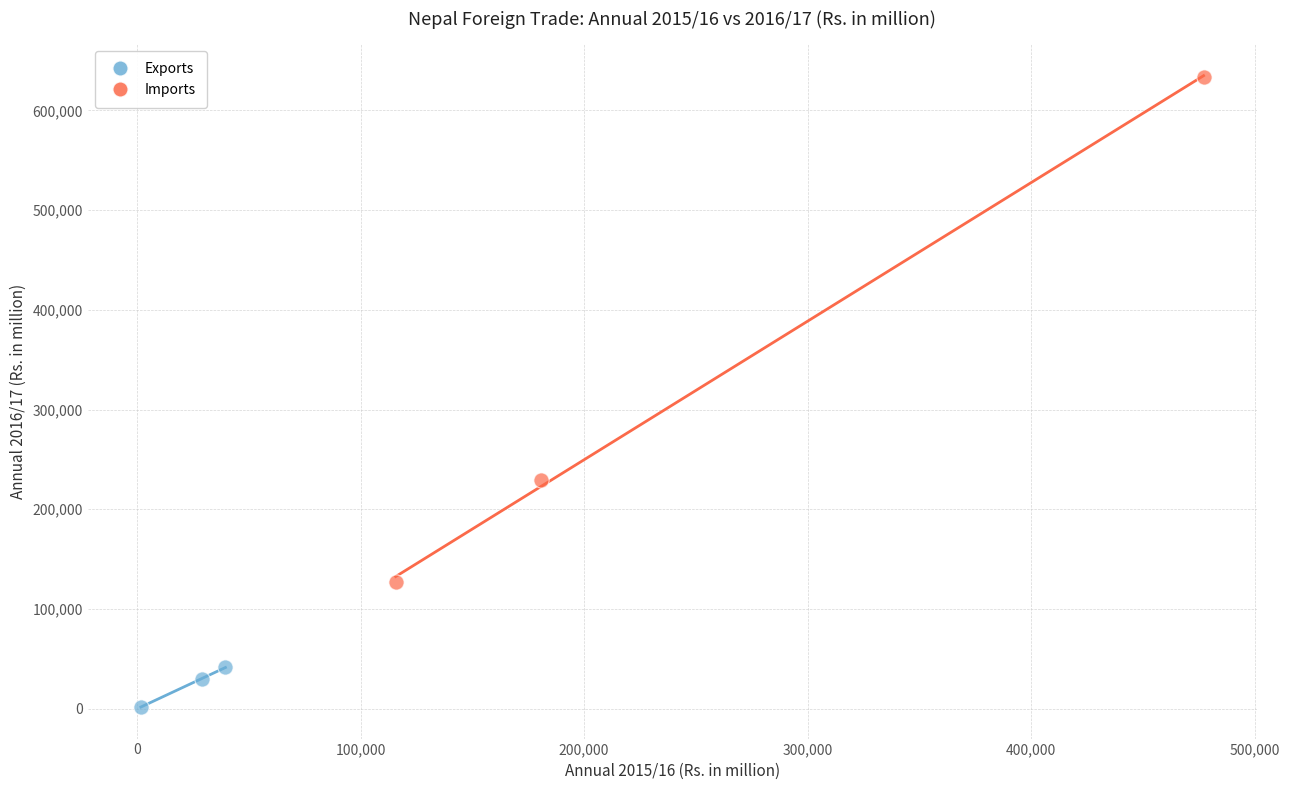

Which series has the widest spread of Y values?

Imports